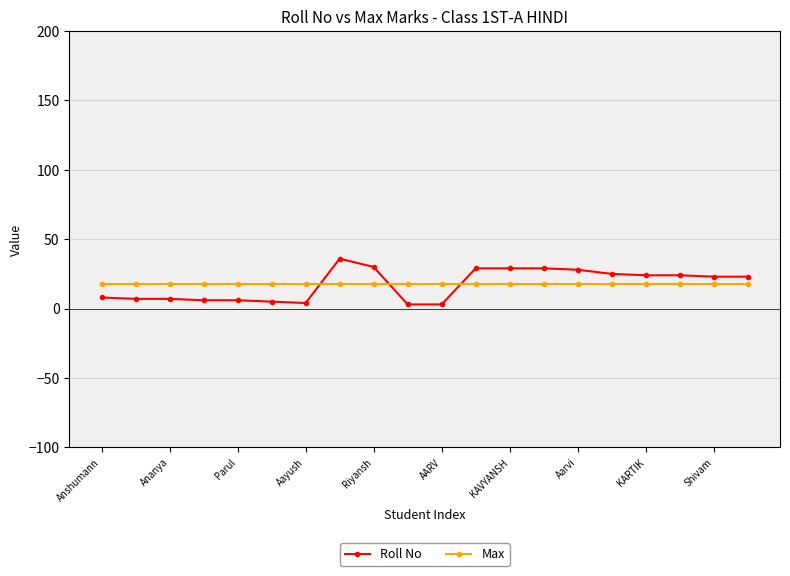

What is the minimum value for Max?

18